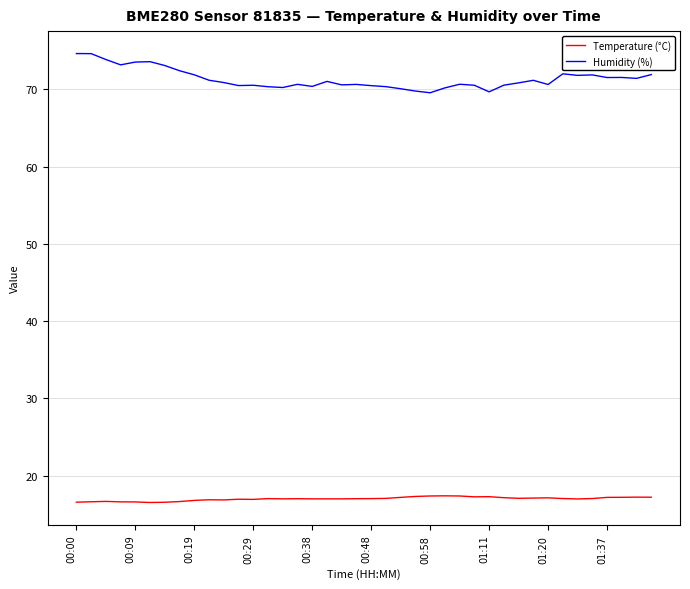

Which series has the largest total across all categories?

Humidity (%)